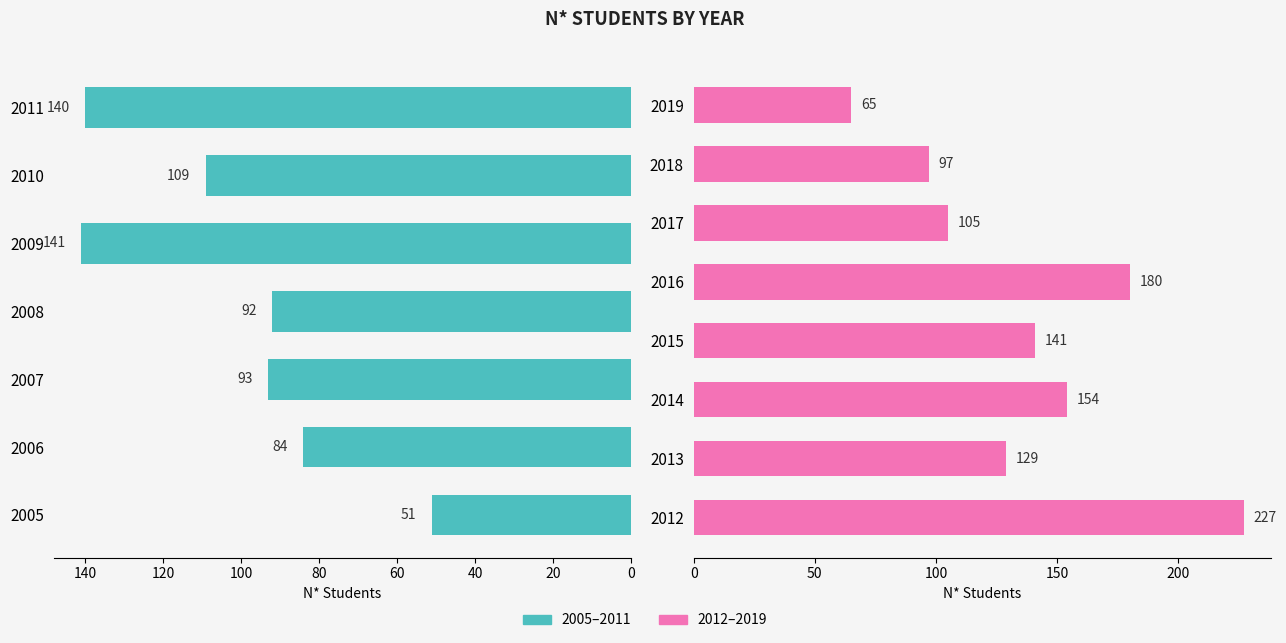

What is the difference between the maximum and second lowest values?

162